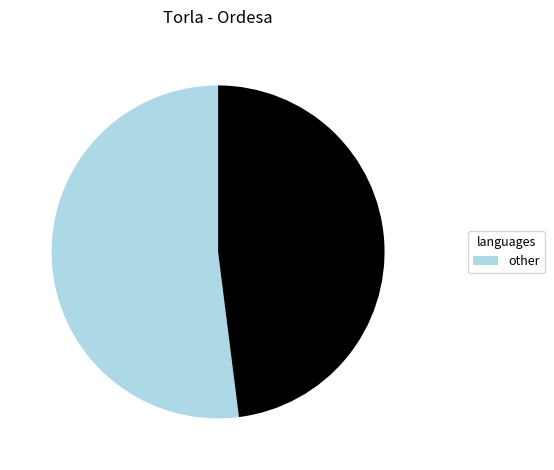

Is there a majority slice in this chart?

Yes